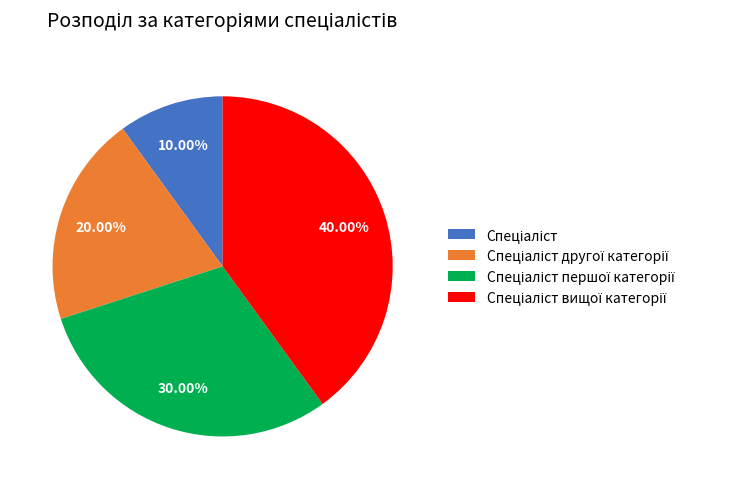

How many slices are in this pie chart?

4